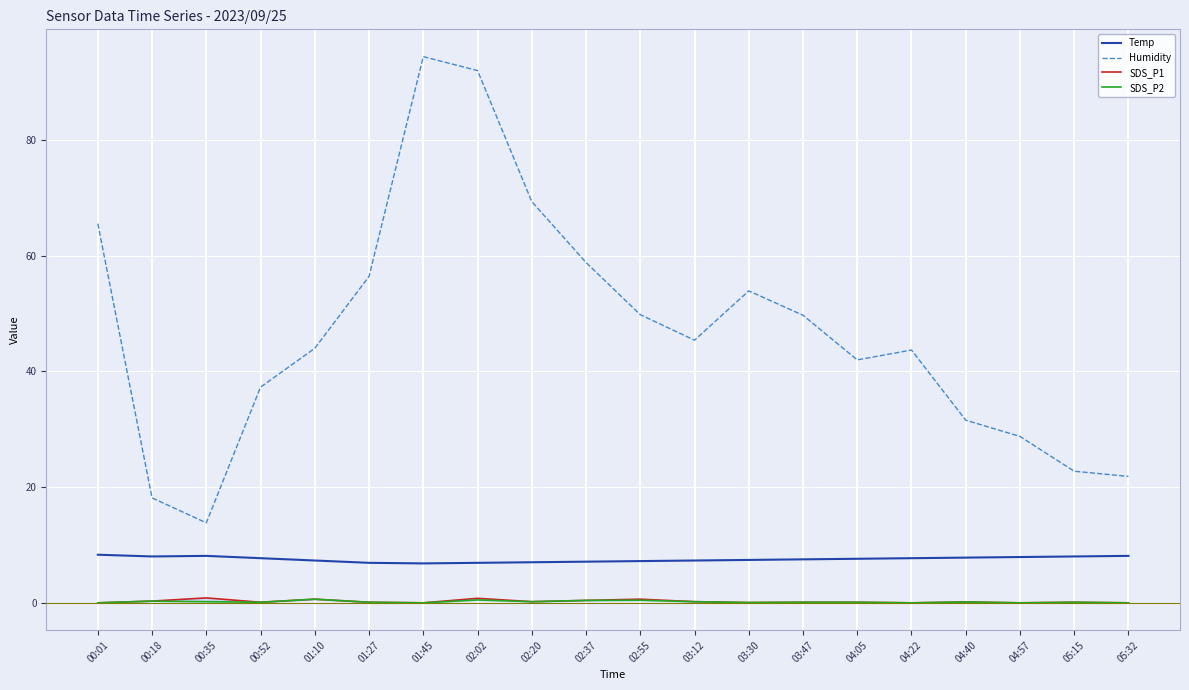

How many interior local valleys does the SDS_P1 series have?

6